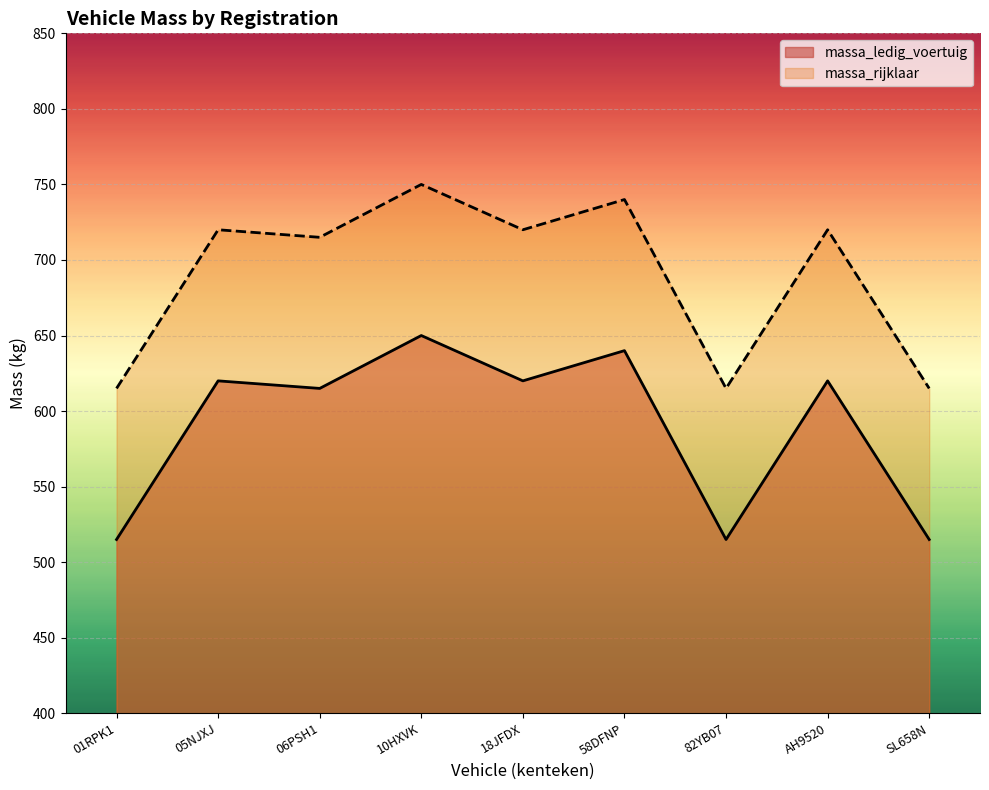

At which category is the sum across all series the highest?

10HXVK